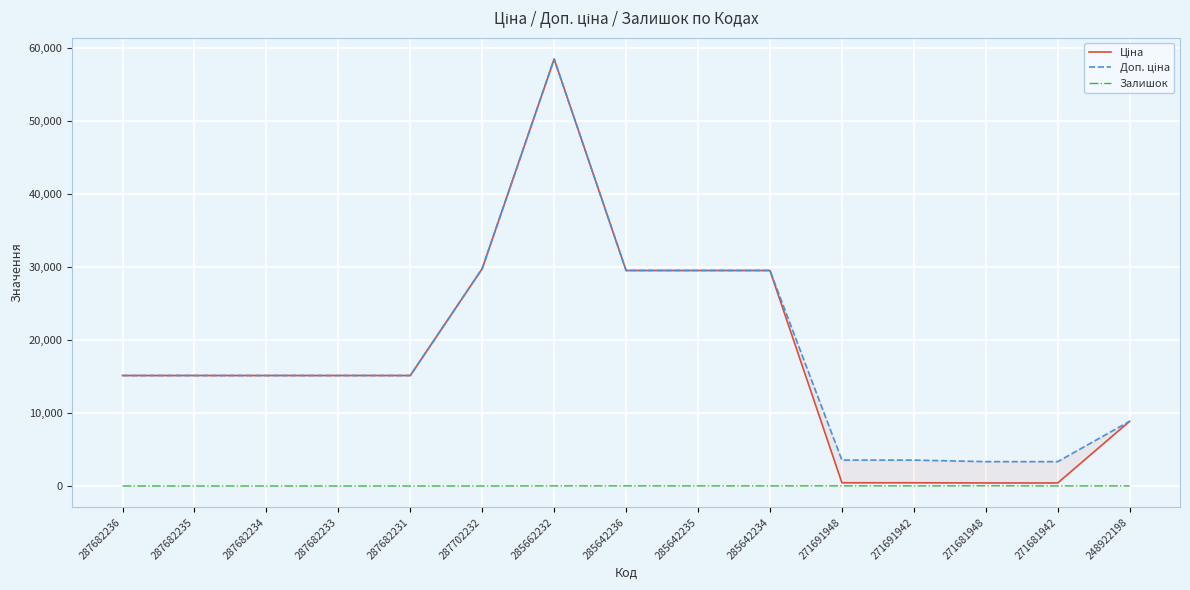

True or false: Ціна and Доп. ціна cross at least once.

False